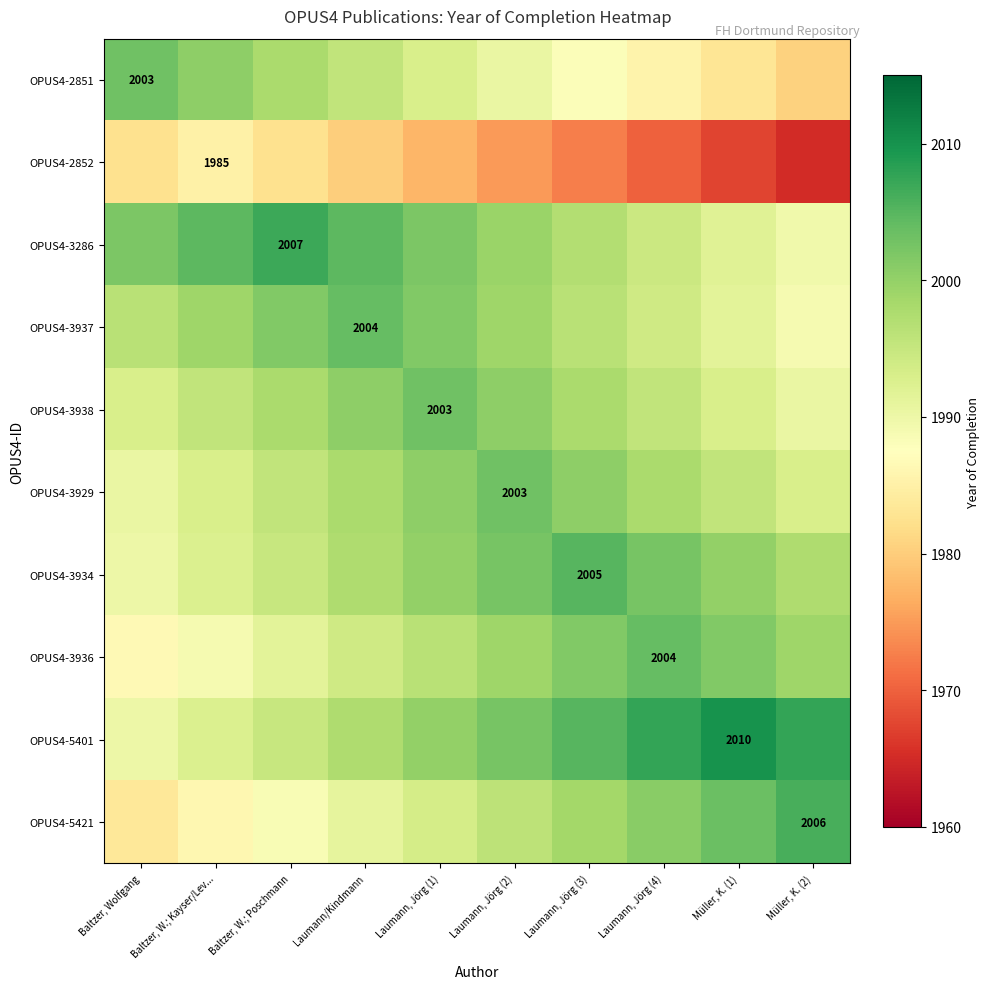

What is the difference between the highest and lowest values at Müller, K. (1)?

42.5